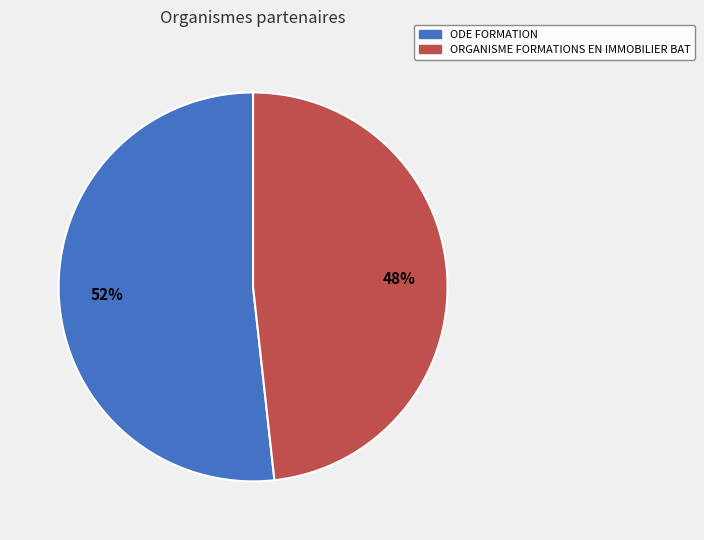

Between ORGANISME FORMATIONS EN IMMOBILIER BAT and ODE FORMATION, which is larger?

ODE FORMATION